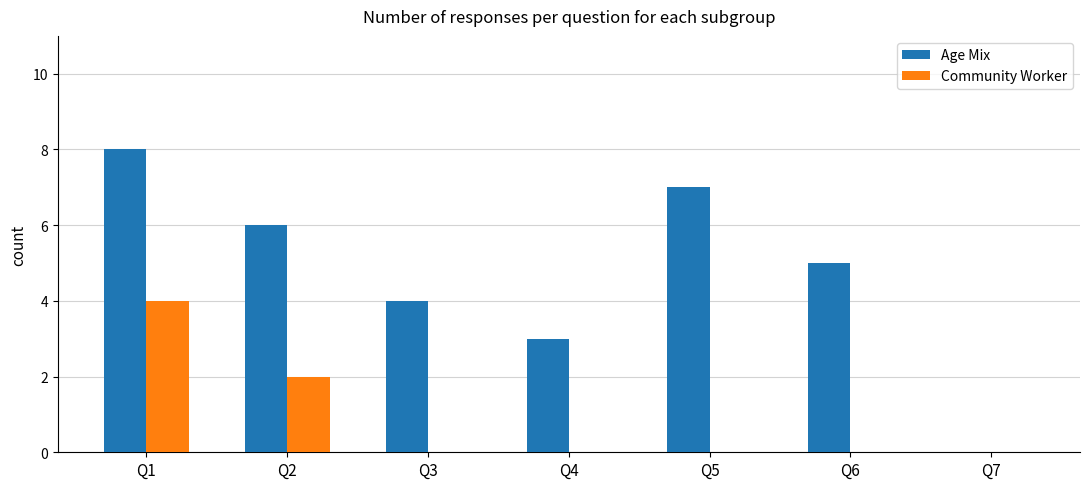

True or false: Community Worker has a value of 0 at Q5.

True